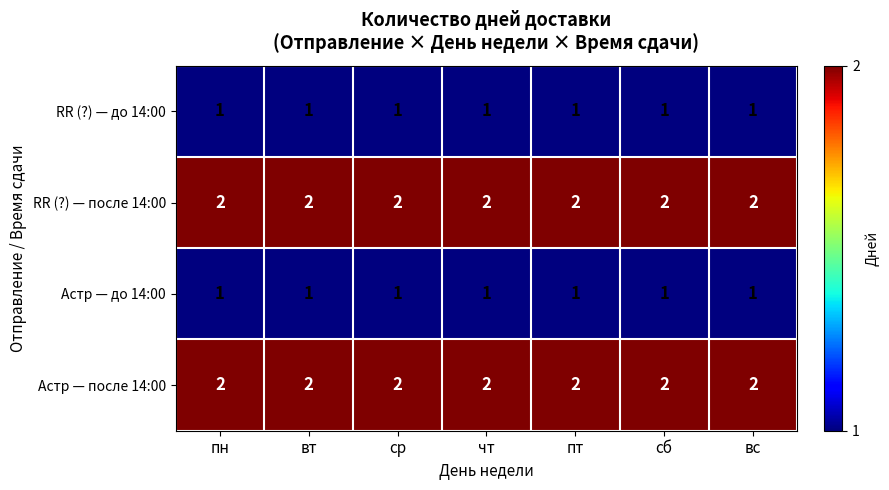

Is the value of Астр — до 14:00 at пт greater than the value of Астр — после 14:00 at вс?

No